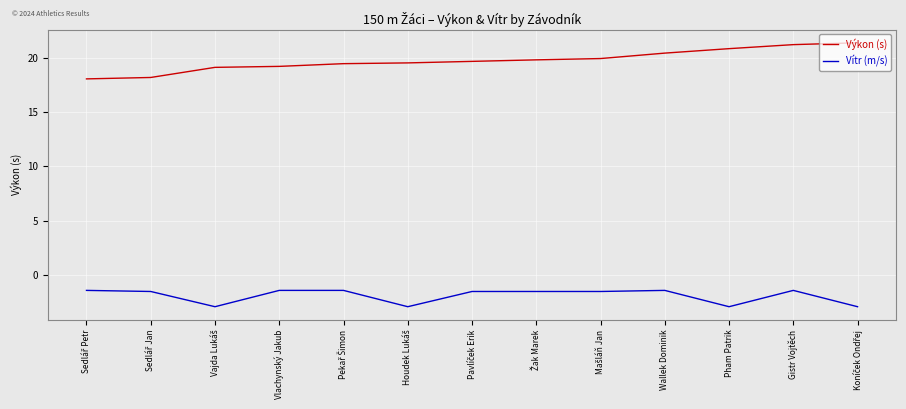

What is the highest value of the Výkon (s) series?

21.4